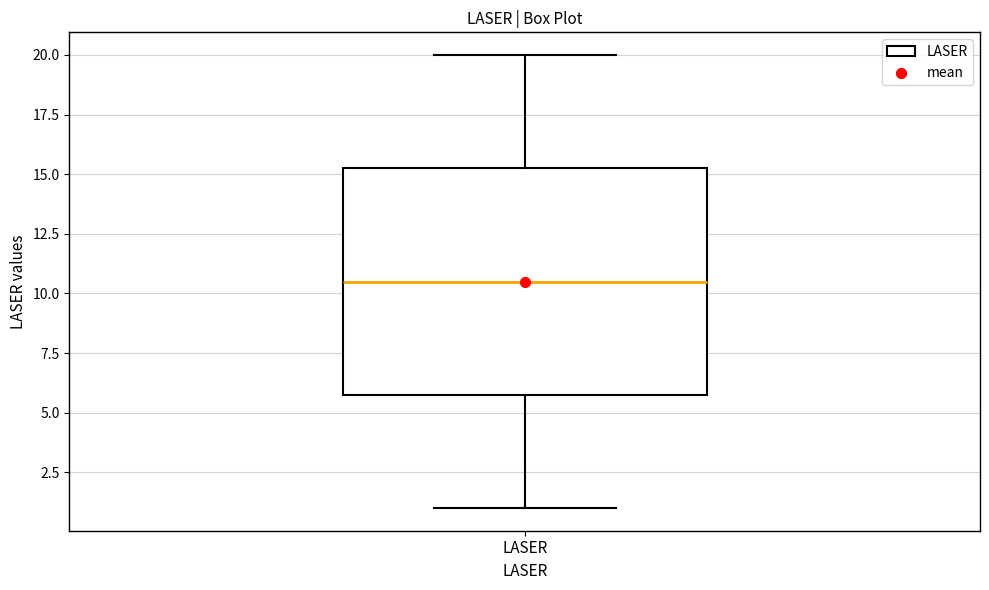

Read this box plot against the y-axis: the position of the median line, the range covered by the box, and the ends of both whiskers. The values are not printed on the chart, so give them approximately, as read against the axis.

median 10.5, box 6.0 to 15.5, whiskers 1.0 to 20.0